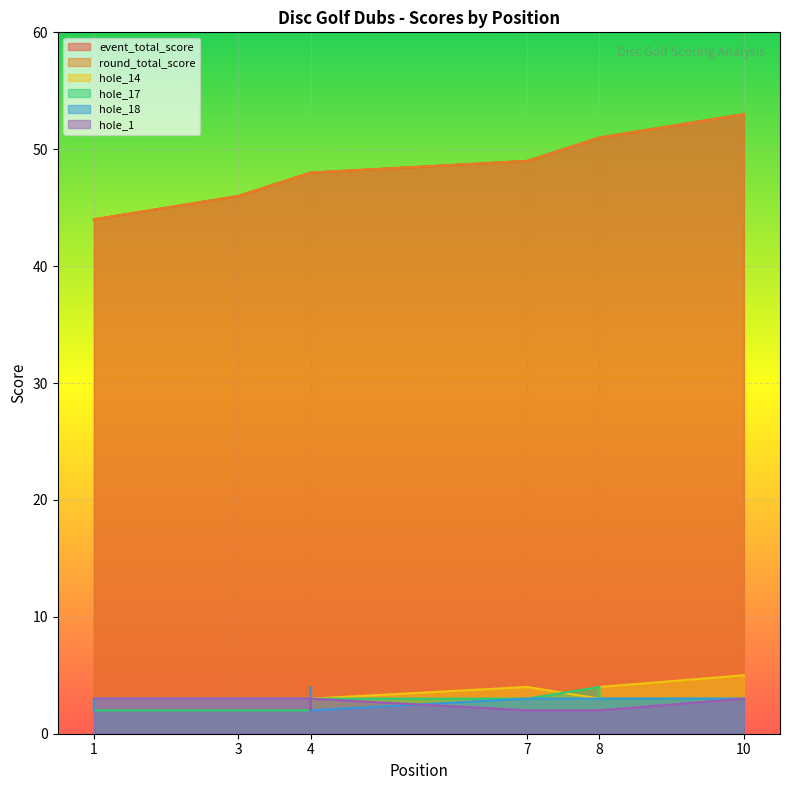

True or false: event_total_score has more than 2 points higher than both neighbors.

False